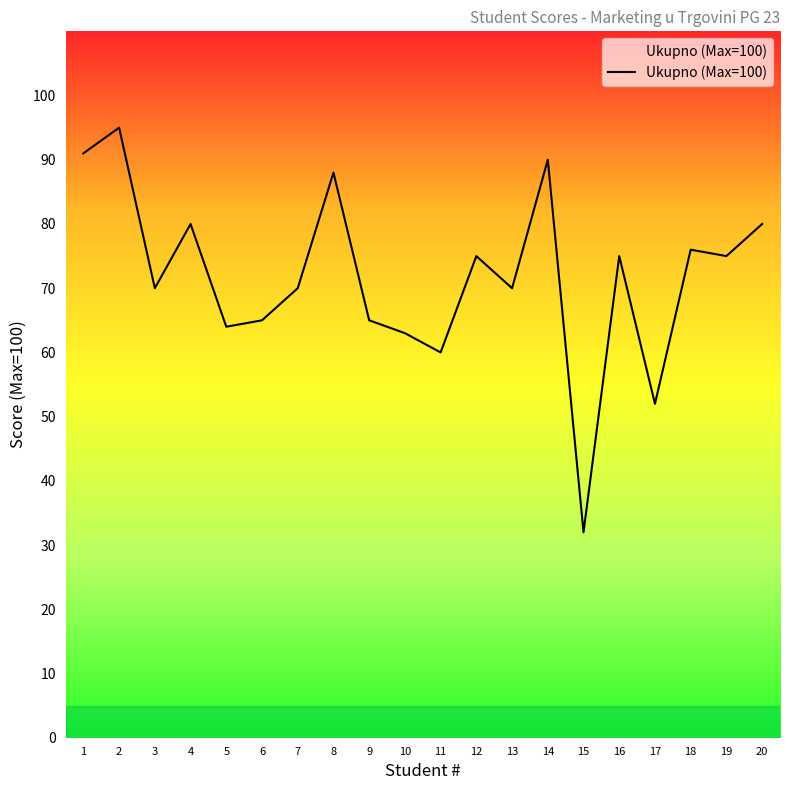

Between 13 and 5, which is larger?

13